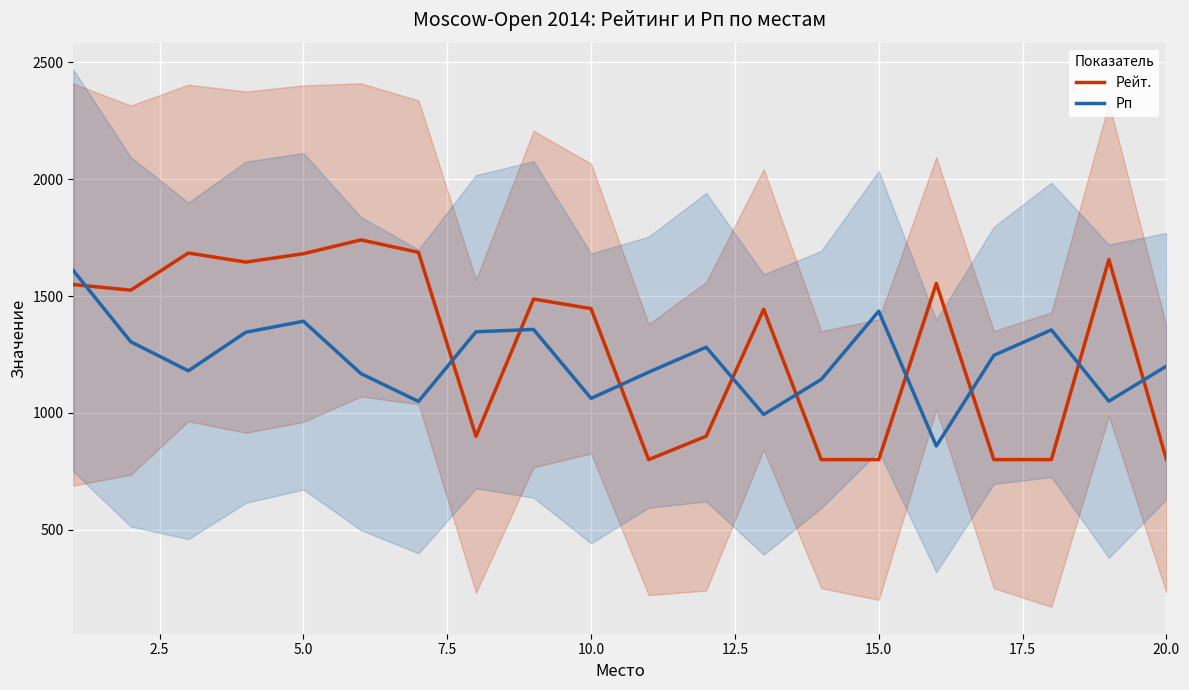

How many values in the Рейт. series are below 1487?

10